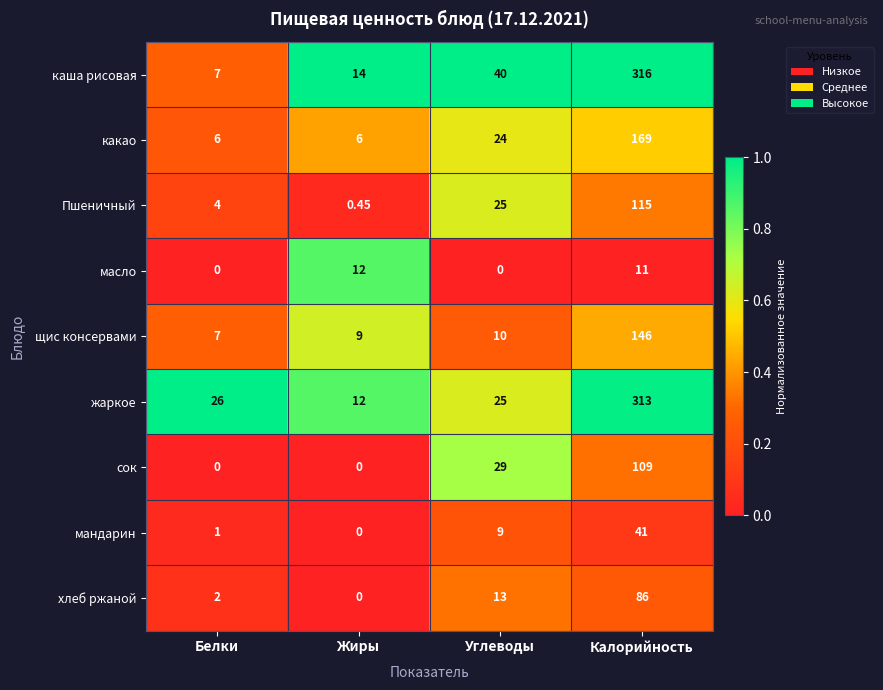

At which label is щис консервами closest to 76?

Углеводы